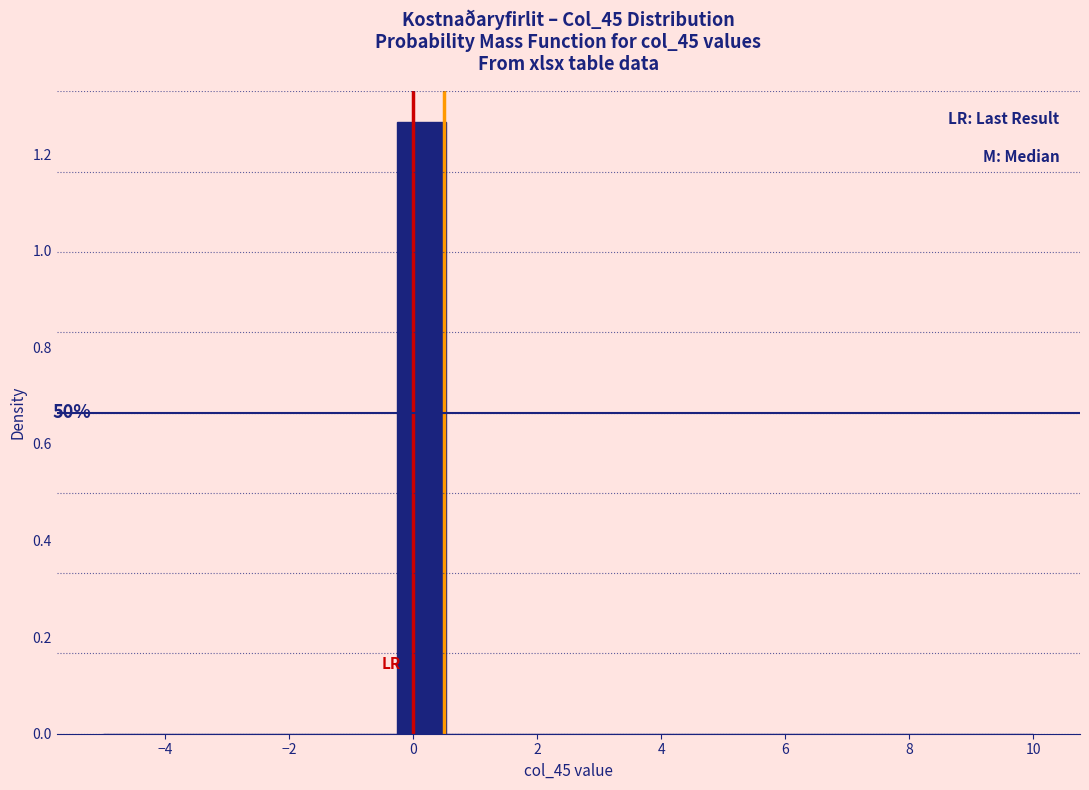

Around what value on the x-axis is the tallest bar? Give the approximate position of its centre, as read against the axis.

0.2